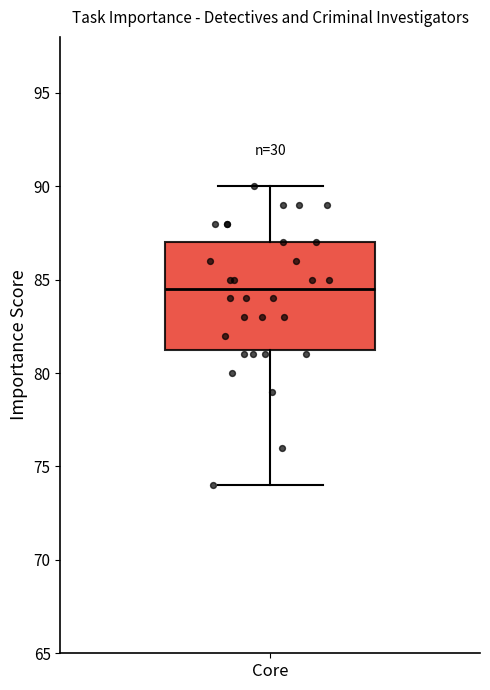

Read this box plot against the y-axis: the position of the median line, the range covered by the box, and the ends of both whiskers. The values are not printed on the chart, so give them approximately, as read against the axis.

median 84.5, box 81.5 to 87.0, whiskers 74.0 to 90.0